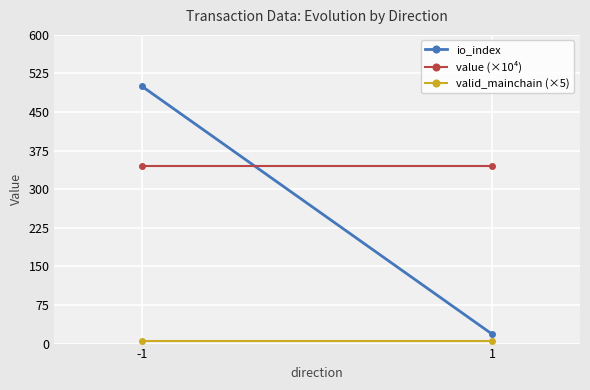

Reading left to right, list all the values displayed in this chart.

io_index: 500.0	18.0
value (×10⁴): 345.3	345.3
valid_mainchain (×5): 5.0	5.0